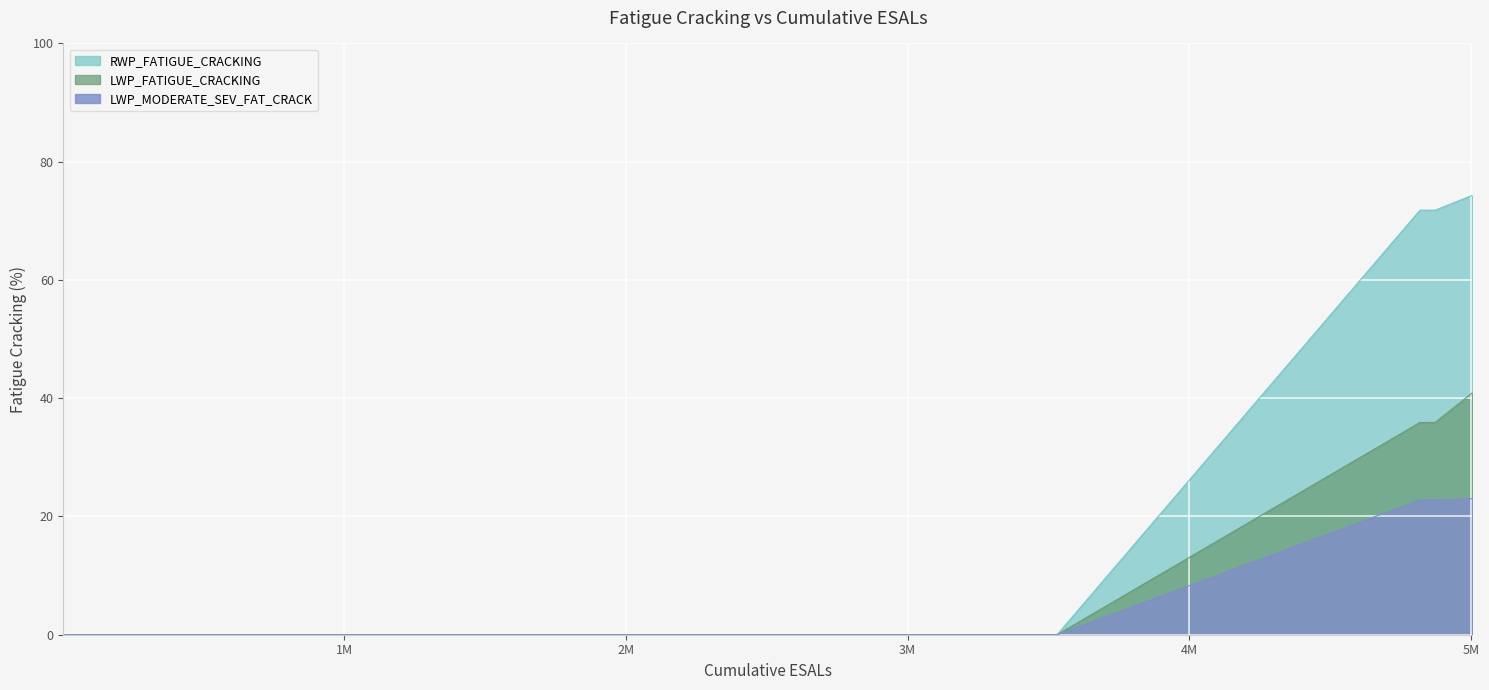

What is the average value of the RWP_FATIGUE_CRACKING series?

5.4